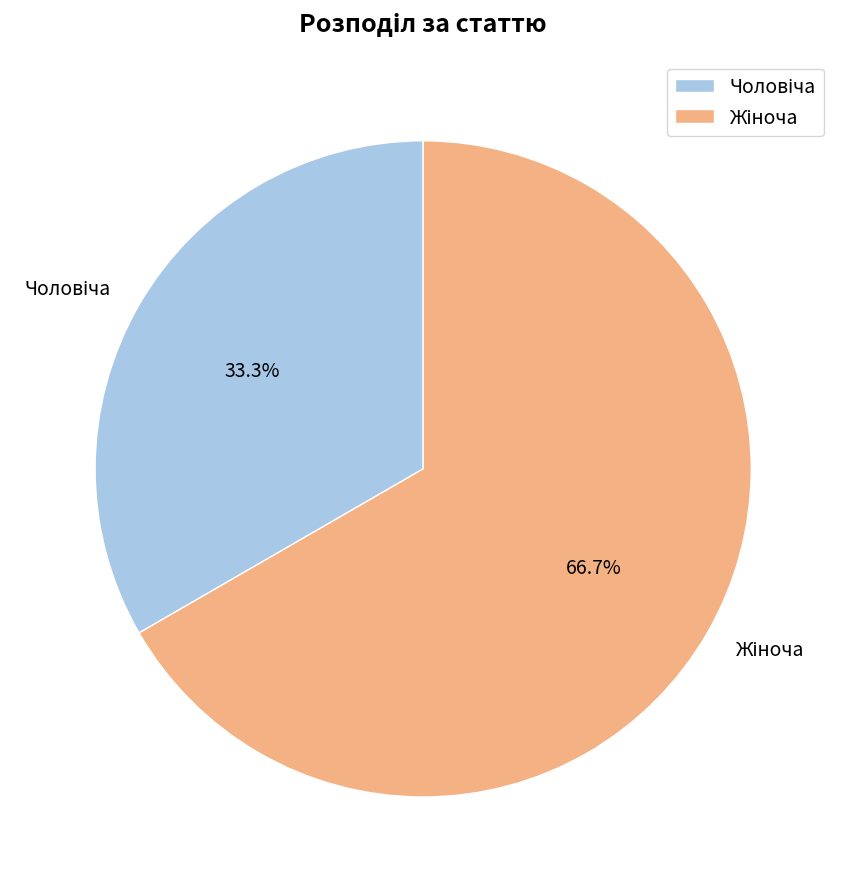

Does any single category account for the majority?

Yes